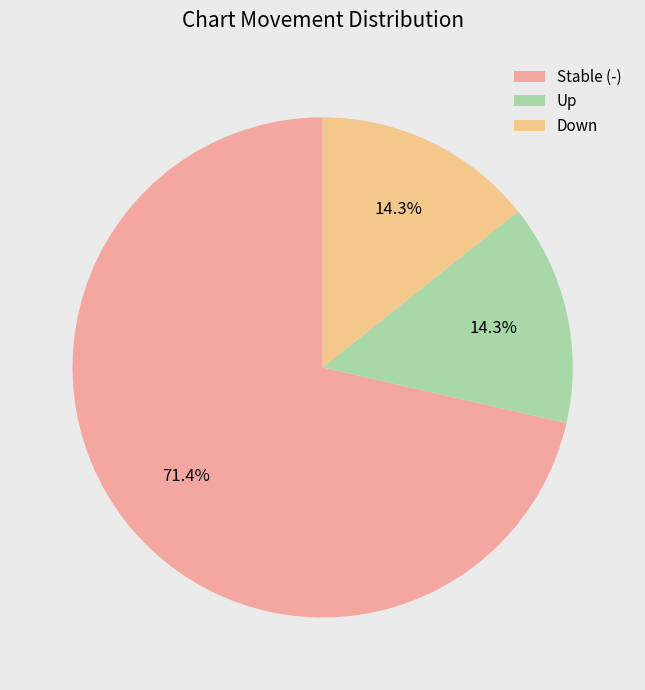

How many segments does this pie chart have?

3